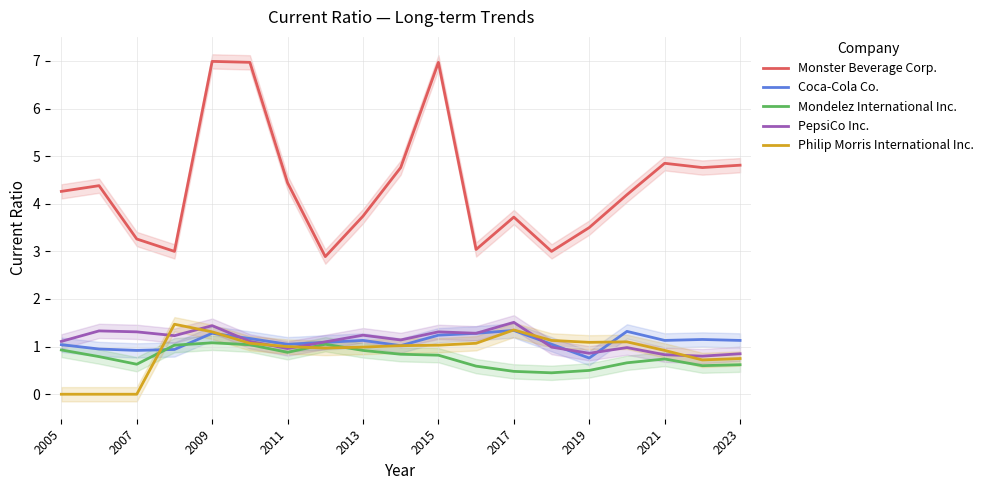

True or false: PepsiCo Inc. has a value of 1.6 at 2005.

False